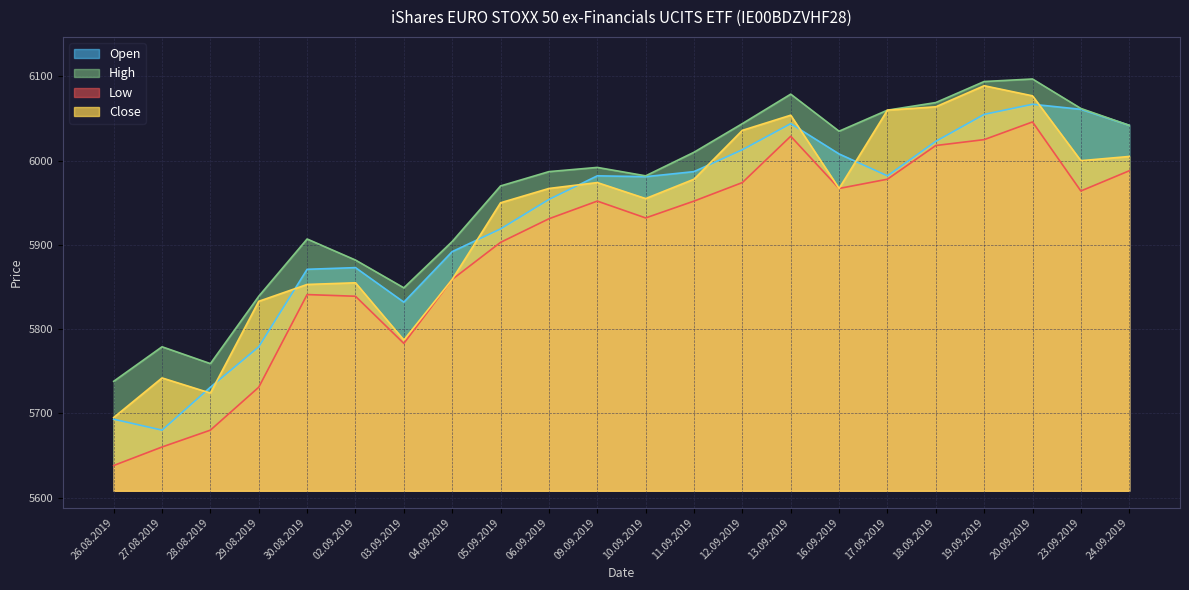

Which has a higher value, 13.09.2019 or 10.09.2019?

13.09.2019